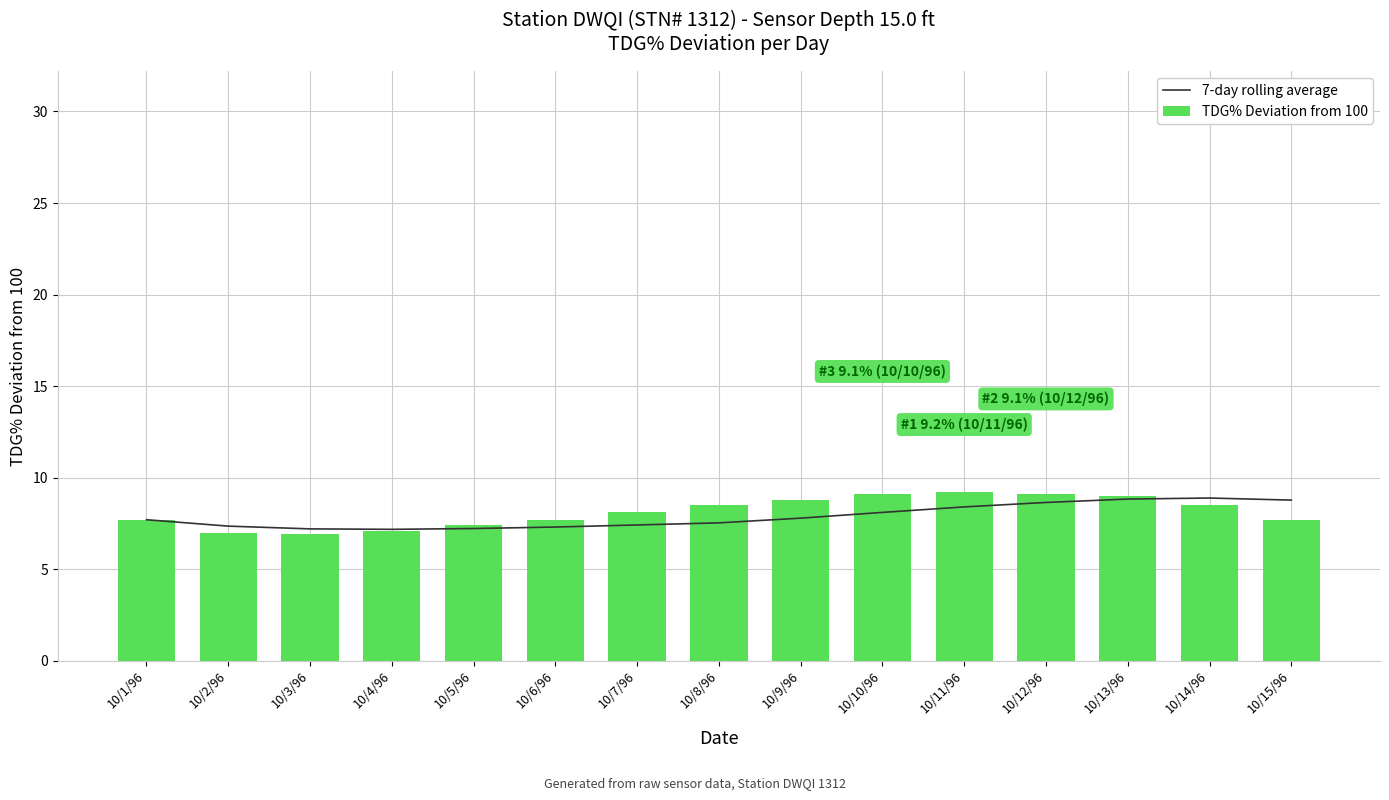

What is the value of the 7-day rolling average bar at the 9th from the left?

7.8